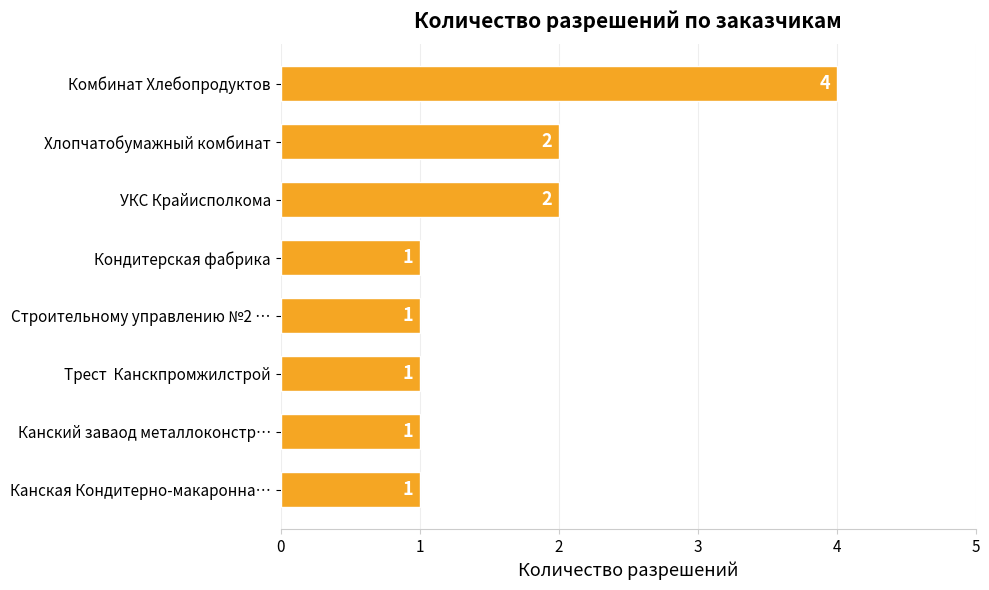

What is the label of the 1st bar from the bottom?

Канская Кондитерно-макаронна…